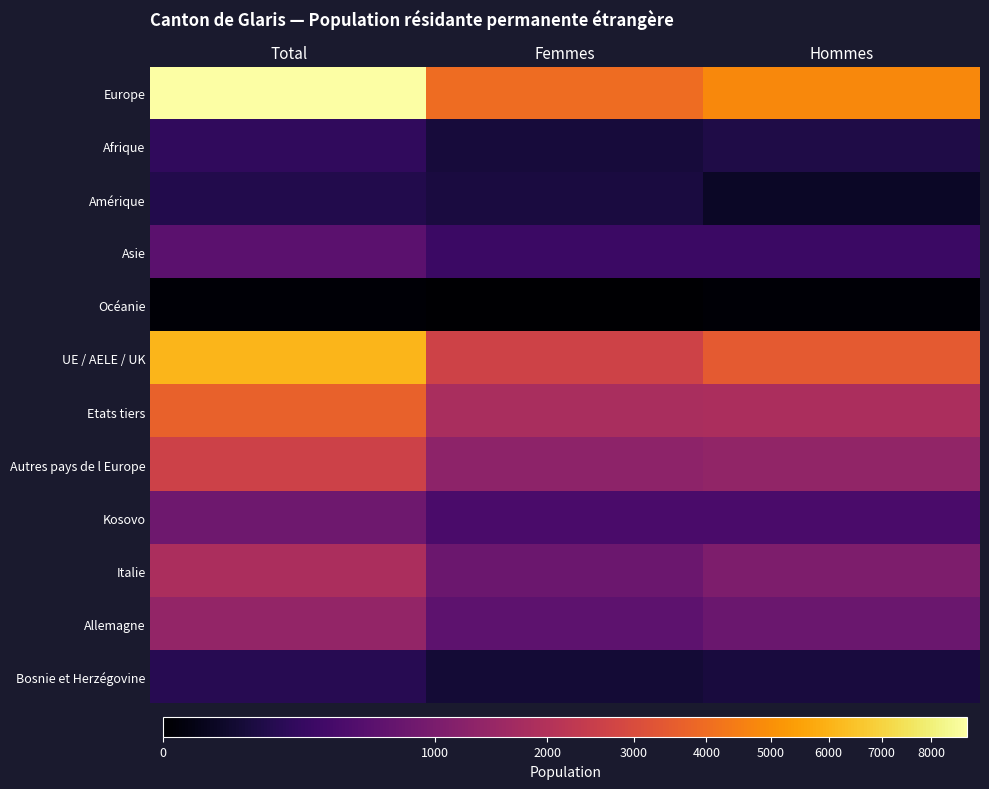

Reading right to left, what are all the values shown in this chart?

Europe: Hommes=4802	Femmes=3961	Total=8763
Afrique: Hommes=135	Femmes=94	Total=229
Amérique: Hommes=41	Femmes=111	Total=152
Asie: Hommes=298	Femmes=305	Total=603
Océanie: Hommes=1	Femmes=0	Total=1
UE / AELE / UK: Hommes=3437	Femmes=2671	Total=6108
Etats tiers: Hommes=1843	Femmes=1804	Total=3647
Autres pays de l Europe: Hommes=1365	Femmes=1290	Total=2655
Kosovo: Hommes=425	Femmes=426	Total=851
Italie: Hommes=1057	Femmes=798	Total=1855
Allemagne: Hommes=792	Femmes=625	Total=1417
Bosnie et Herzégovine: Hommes=102	Femmes=78	Total=180